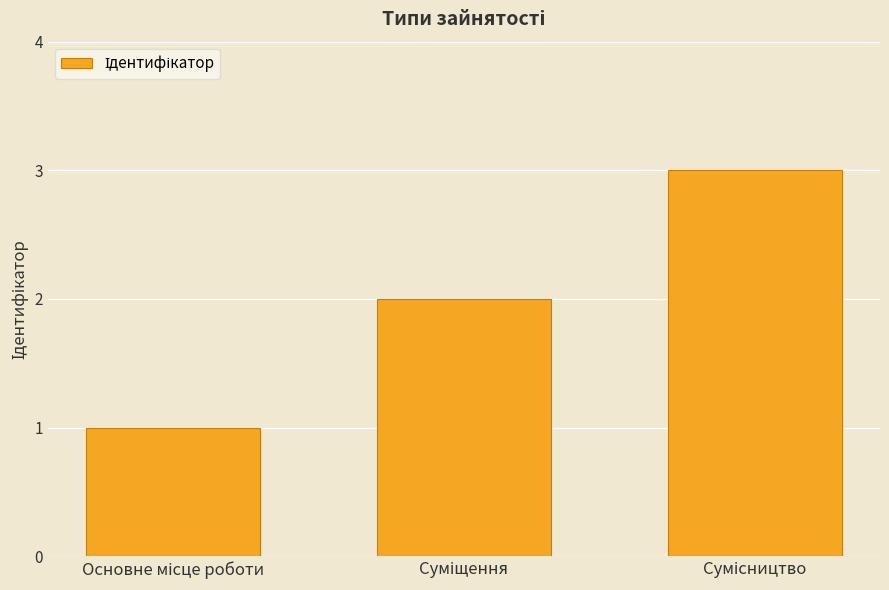

What is the sum of all values?

6